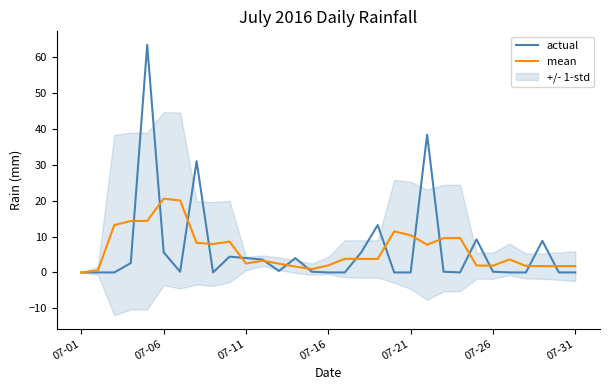

How many data points in actual are above 0?

18